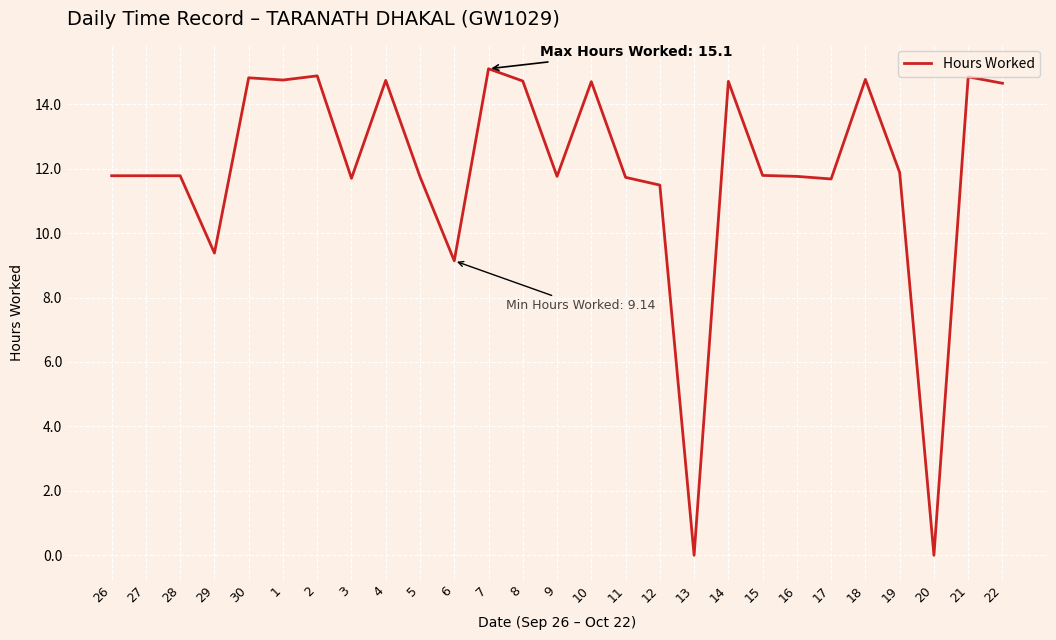

What is the average value?

11.9